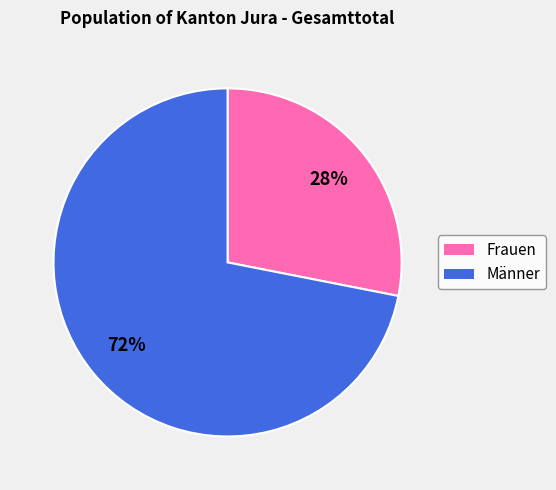

Approximately how many times larger is the value at Frauen compared to Männer?

0.4